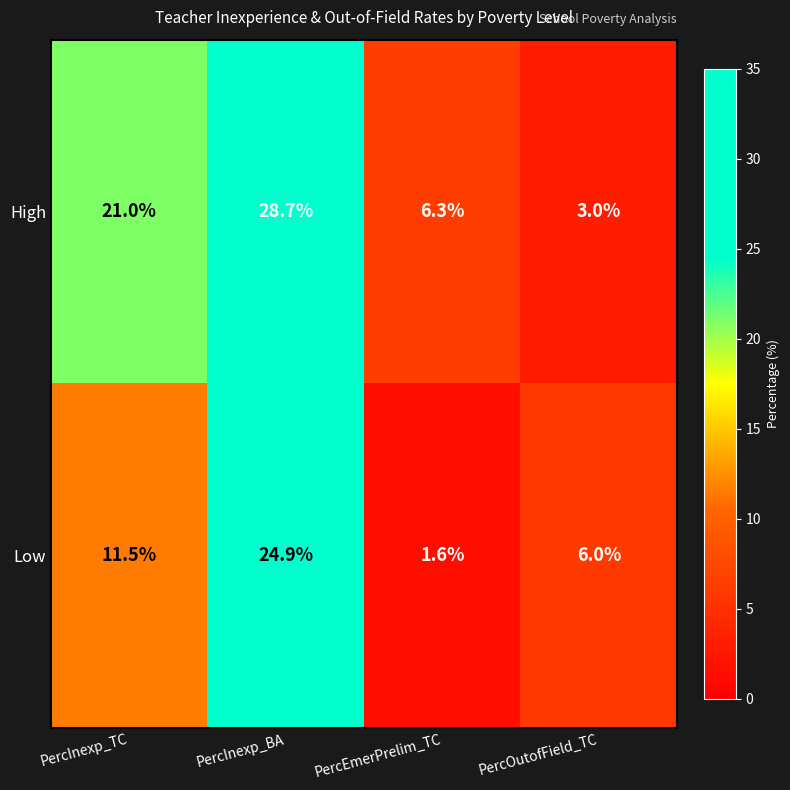

True or false: High has a value of 28.7 at PercInexp_BA.

True